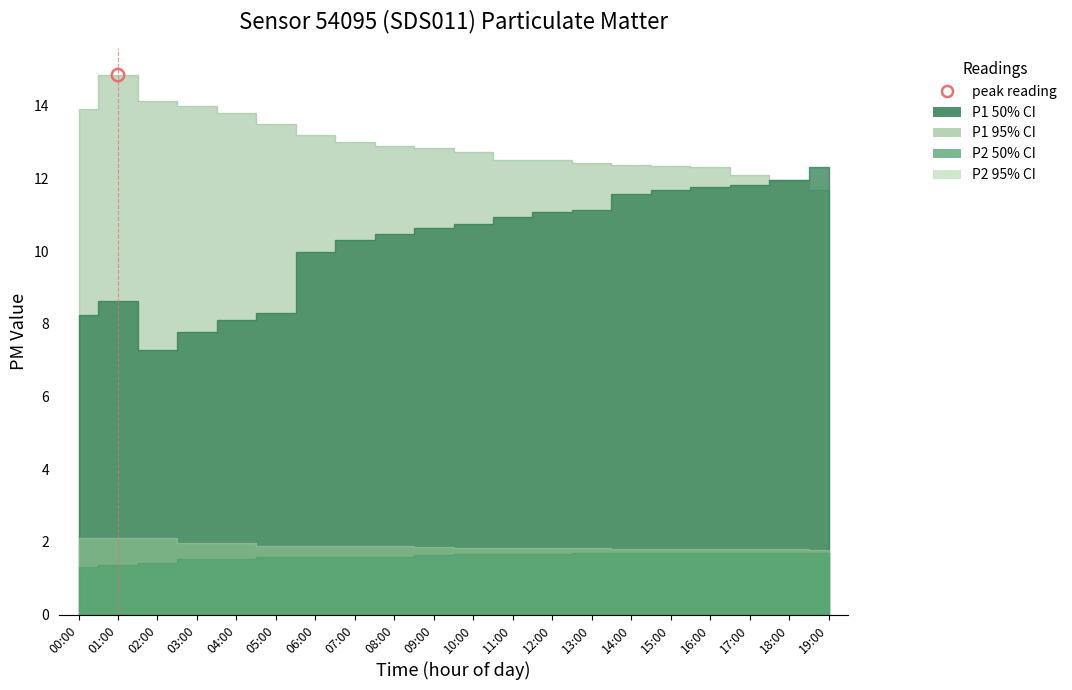

What is the total value across all series at 16:00?

27.6